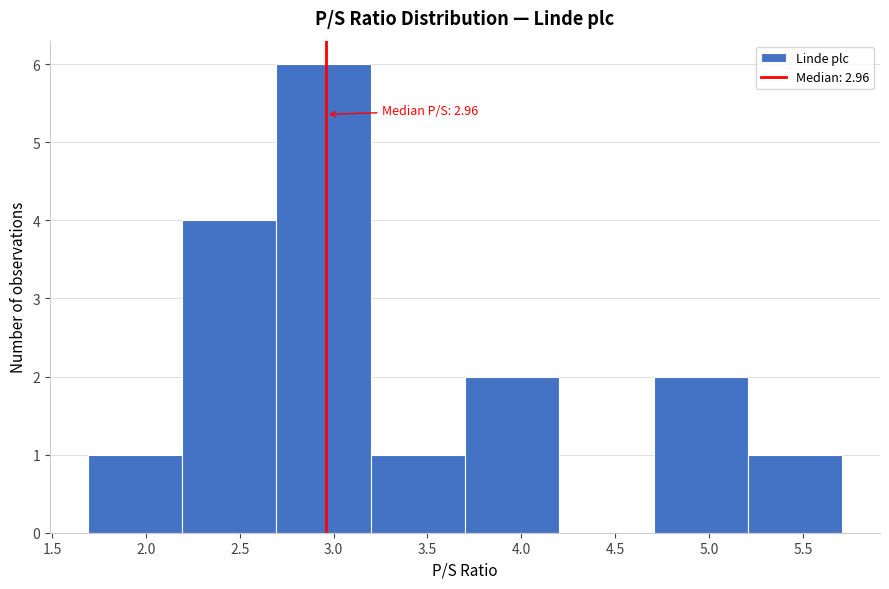

Over which range of the x-axis is the bar tallest?

2.7 to 3.2